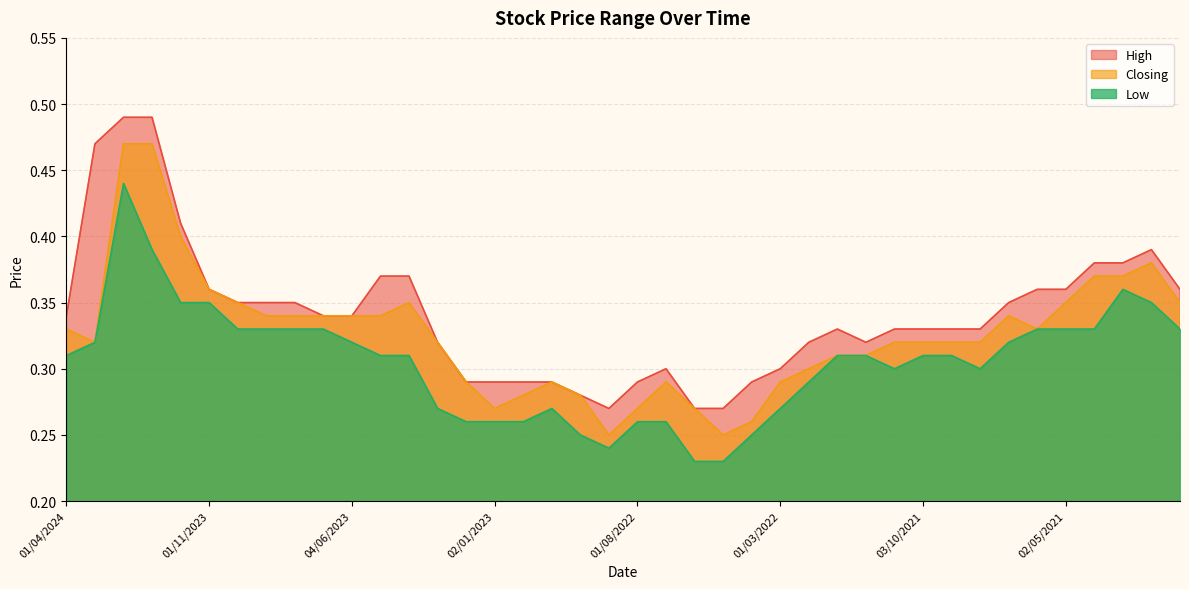

Rank the series by their maximum value, from lowest to highest.

Low, Closing, High